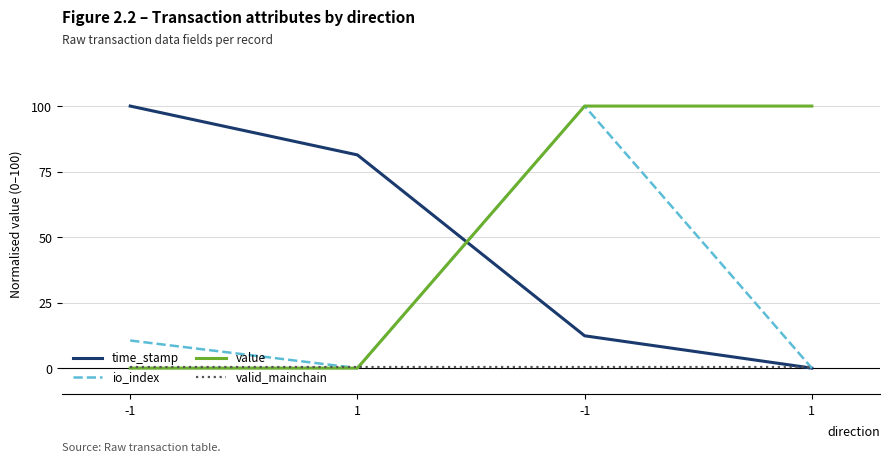

How many values in the time_stamp series are below 81?

2